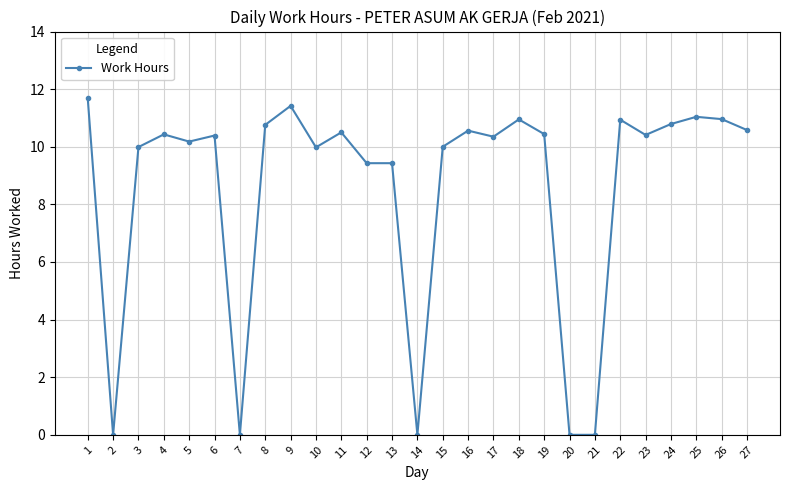

How many distinct data groups are displayed?

1